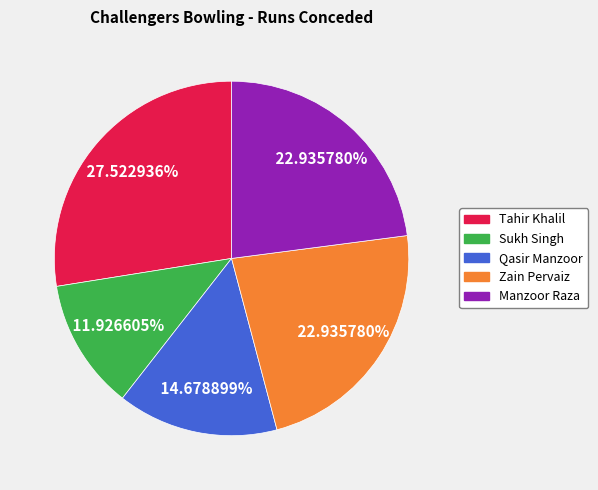

Which category has the smallest portion of the pie?

Sukh Singh